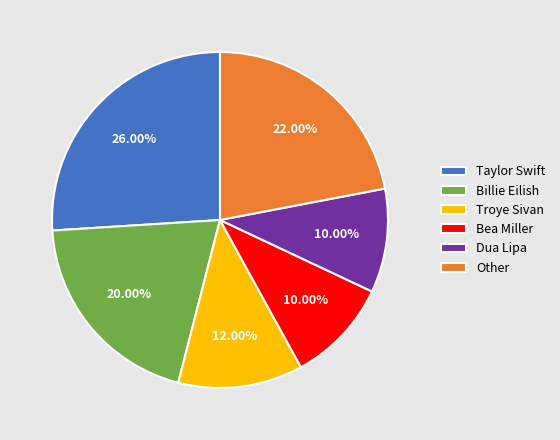

Does any single category account for the majority?

No